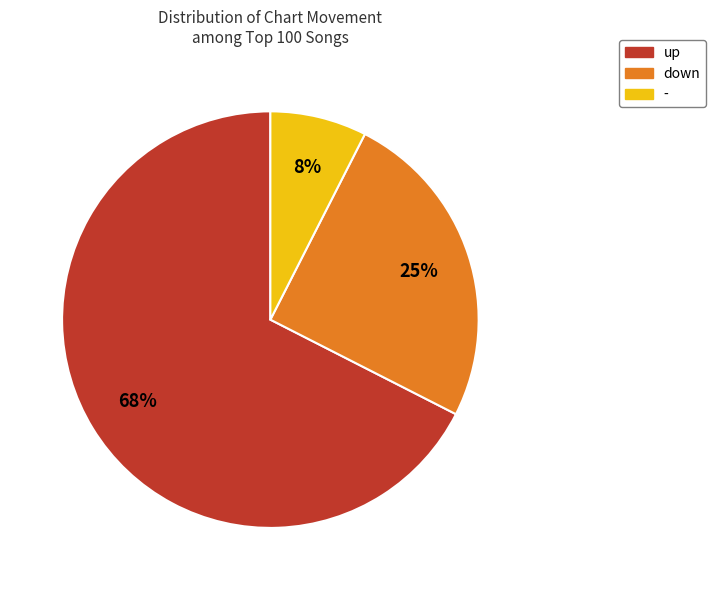

Count the number of slices in the pie.

3